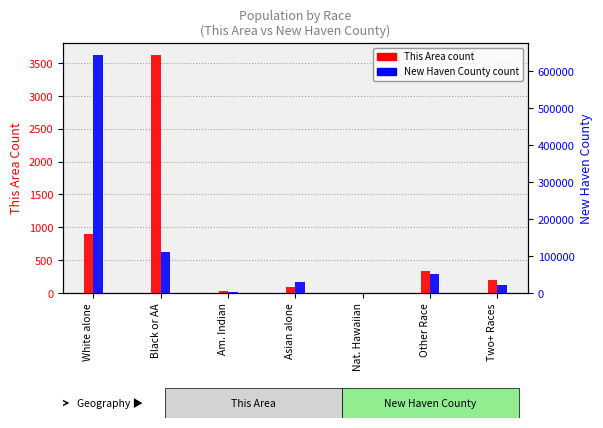

The value of This Area at White alone is 1386. True or false?

False